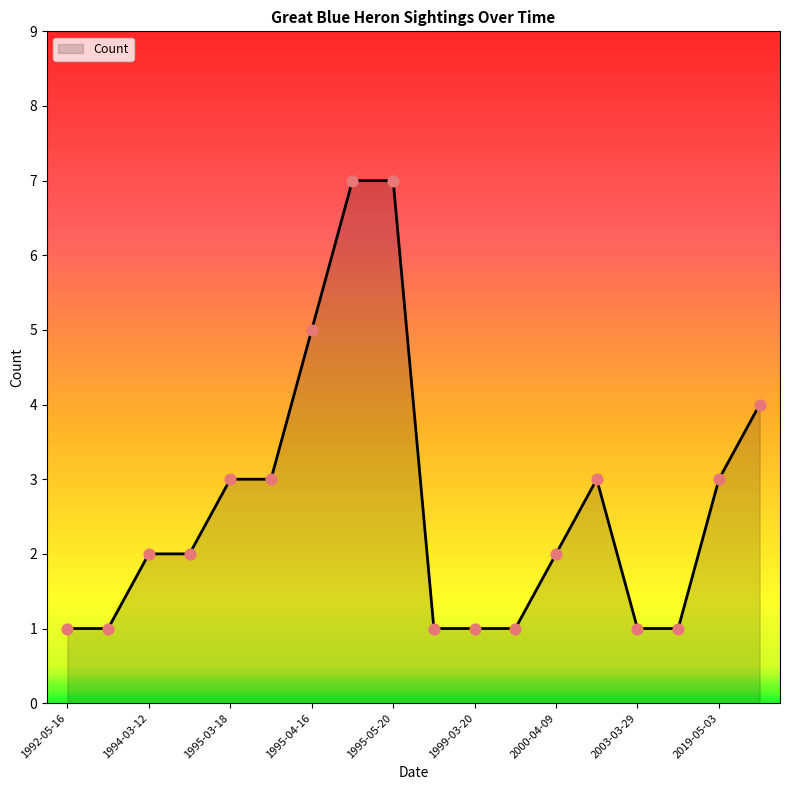

What is the difference between the maximum and minimum values?

6